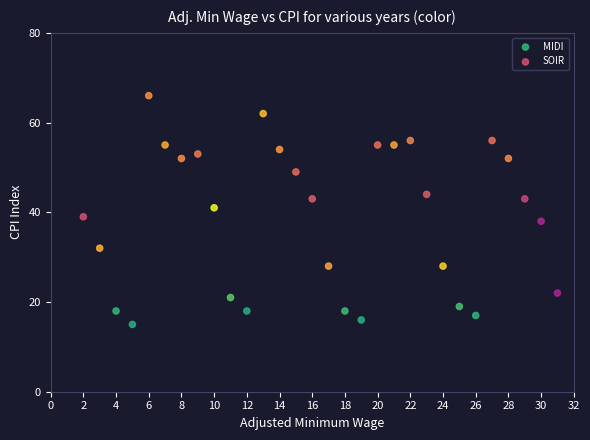

What are all the series names shown in the legend?

MIDI, SOIR